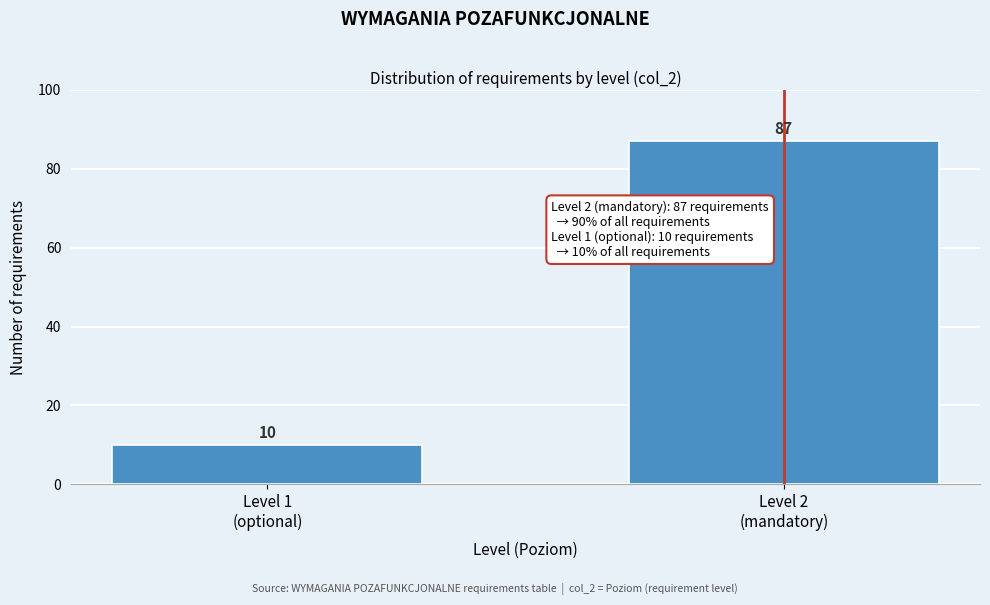

Reading left to right, transcribe all the data shown in this chart.

10	87